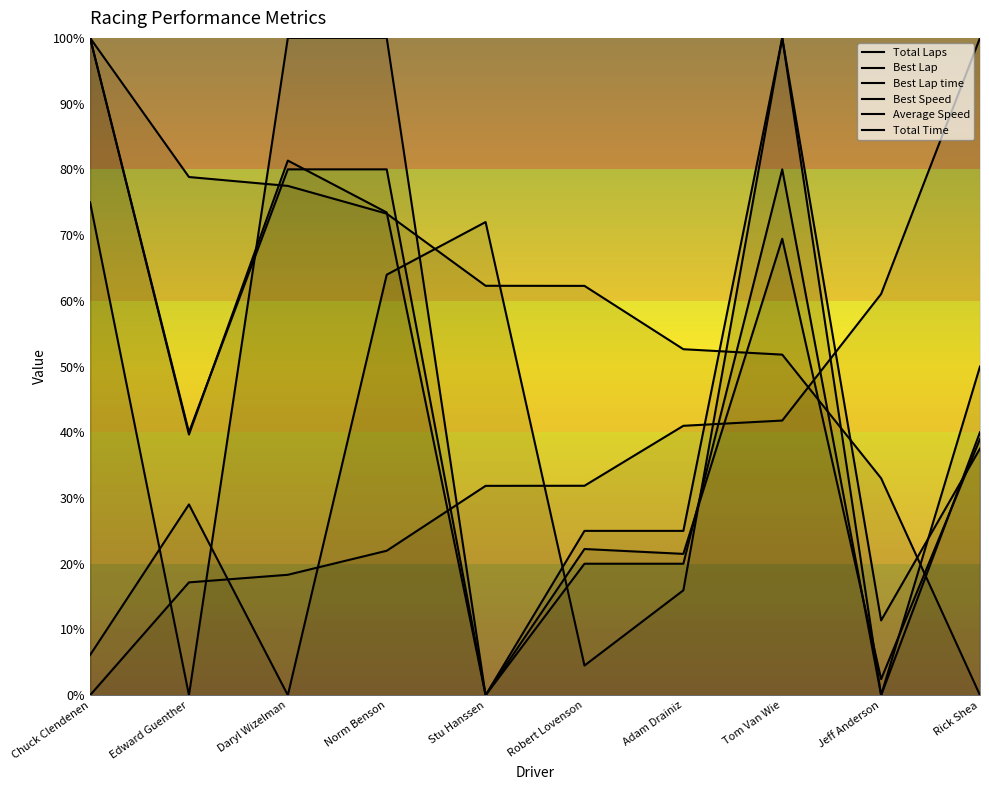

Which series has the largest total across all categories?

Best Speed